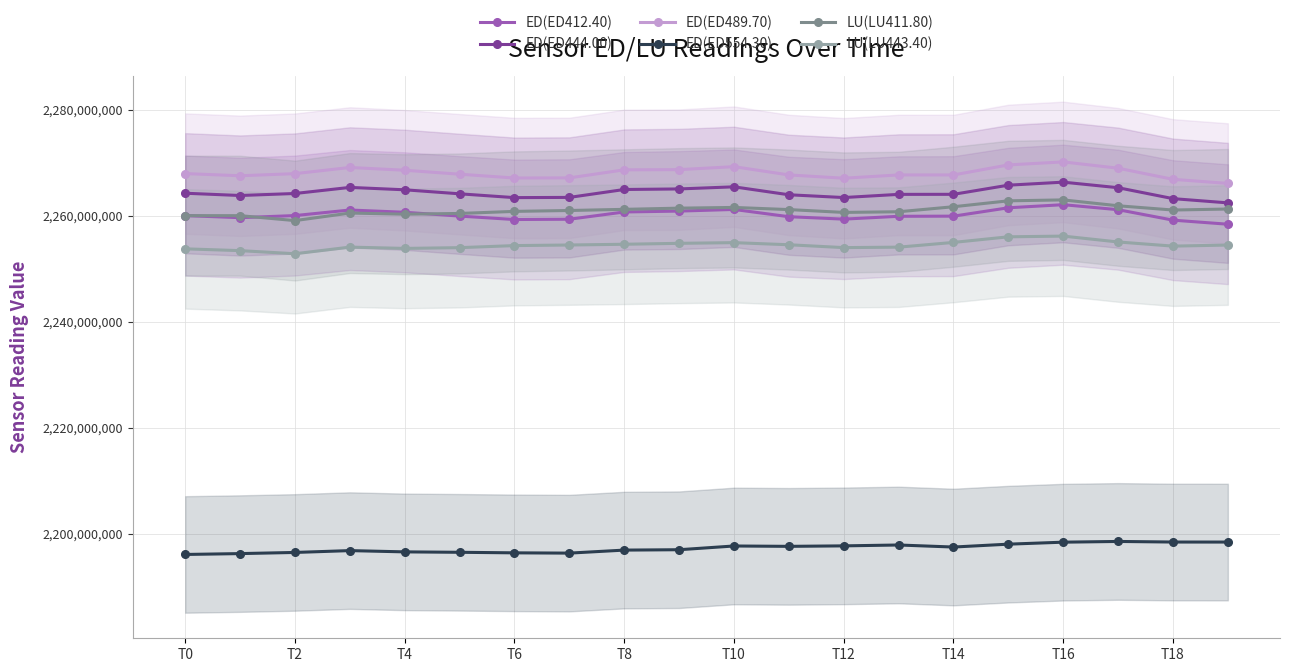

Is the value of LU(LU411.80) at T16 greater than the value of ED(ED412.40) at T10?

Yes